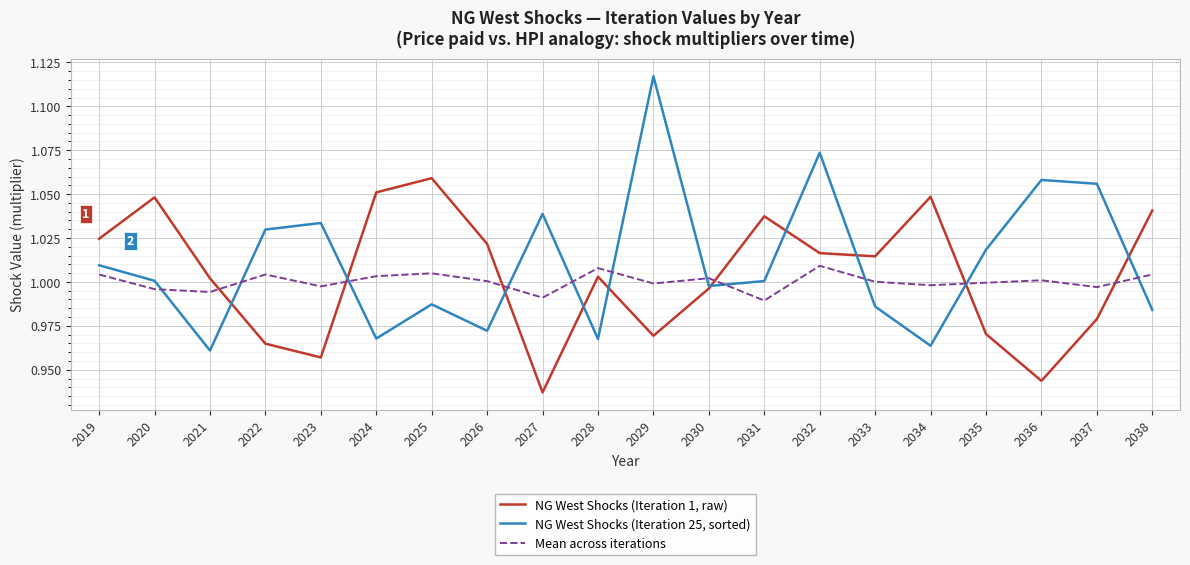

How many interior local peaks does the Mean across iterations series have?

6